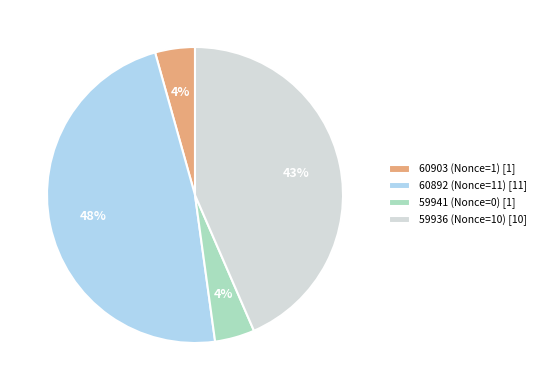

Which category has the biggest portion of the pie?

60892 (Nonce=11)